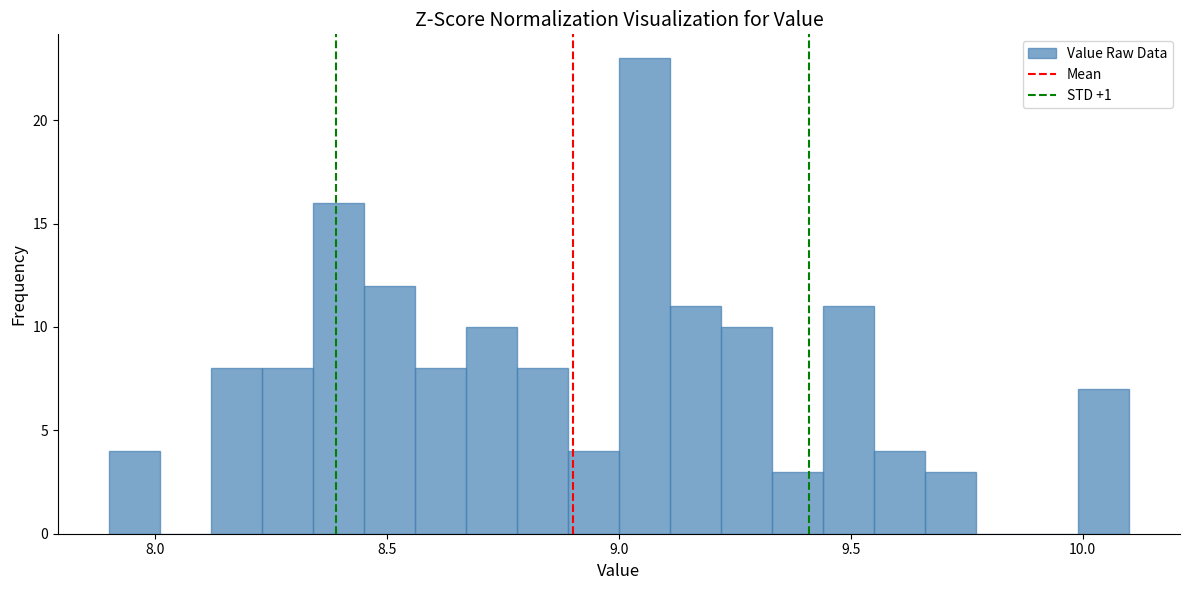

Around what value on the x-axis is the tallest bar? Give the approximate position of its centre, as read against the axis.

9.05